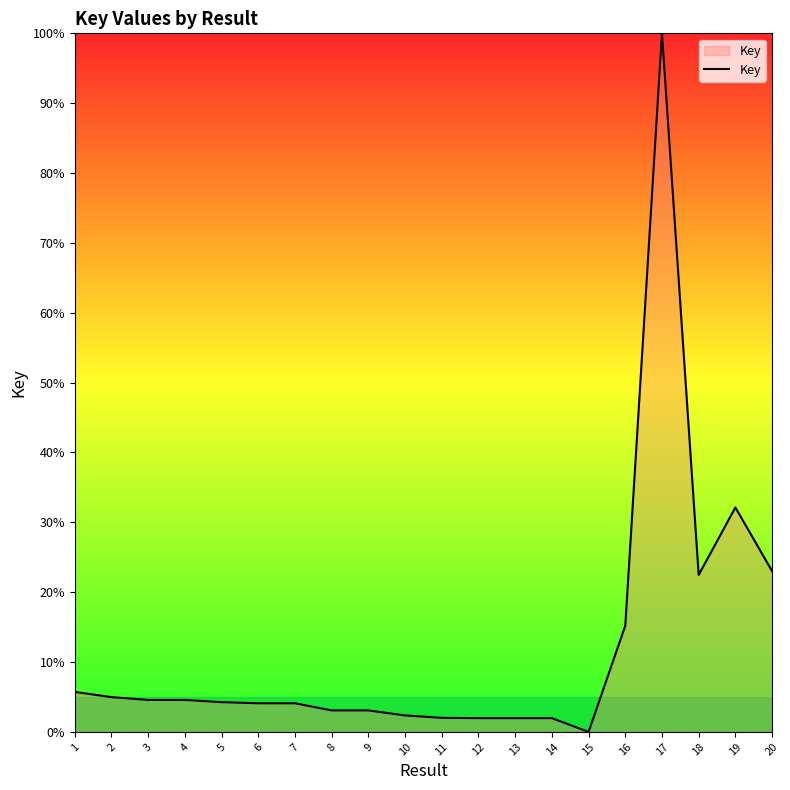

How many positive values are there?

19